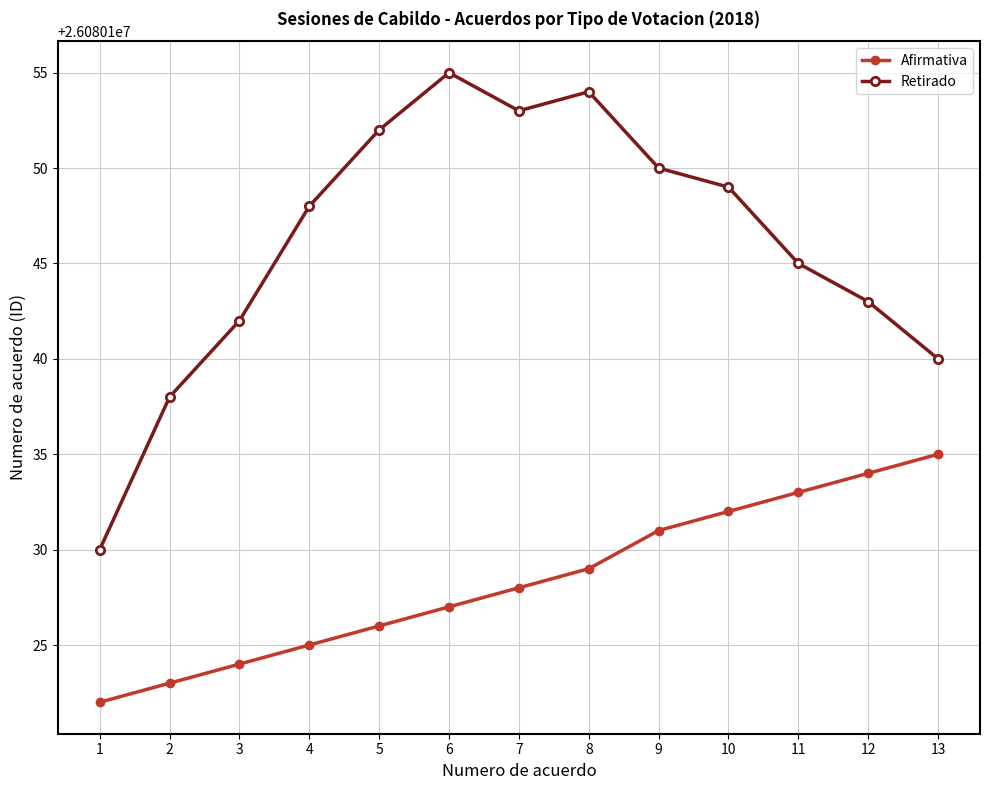

What is the difference between the Afirmativa values at 11 and 6?

6